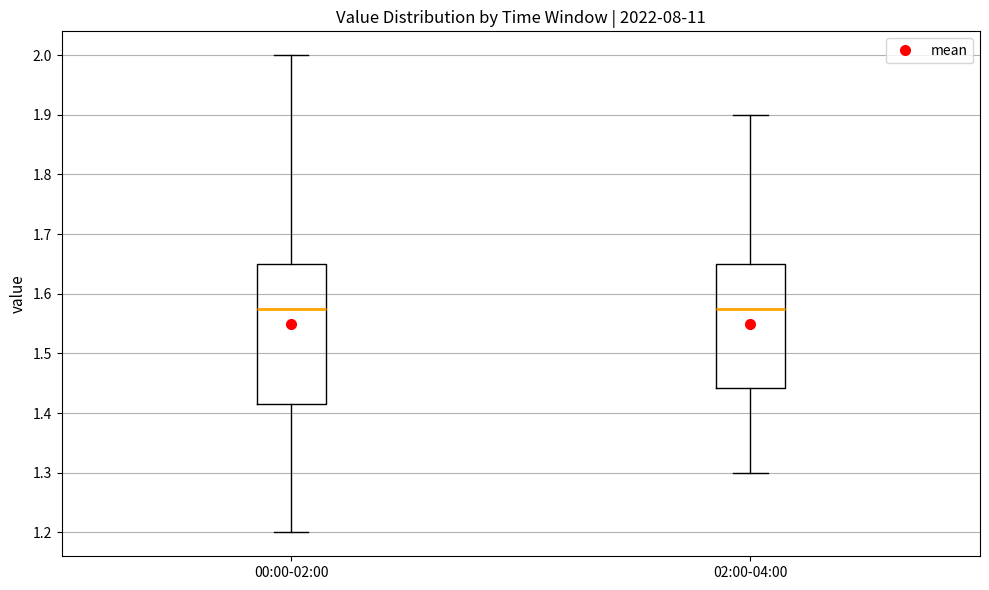

Reading left to right, read every box against the y-axis: the position of its median line, the range the box covers, and the ends of its whiskers. The values are not printed on the chart, so give them approximately, as read against the axis.

00:00-02:00: median 1.58, box 1.42 to 1.65, whiskers 1.20 to 2.00
02:00-04:00: median 1.58, box 1.44 to 1.65, whiskers 1.30 to 1.90